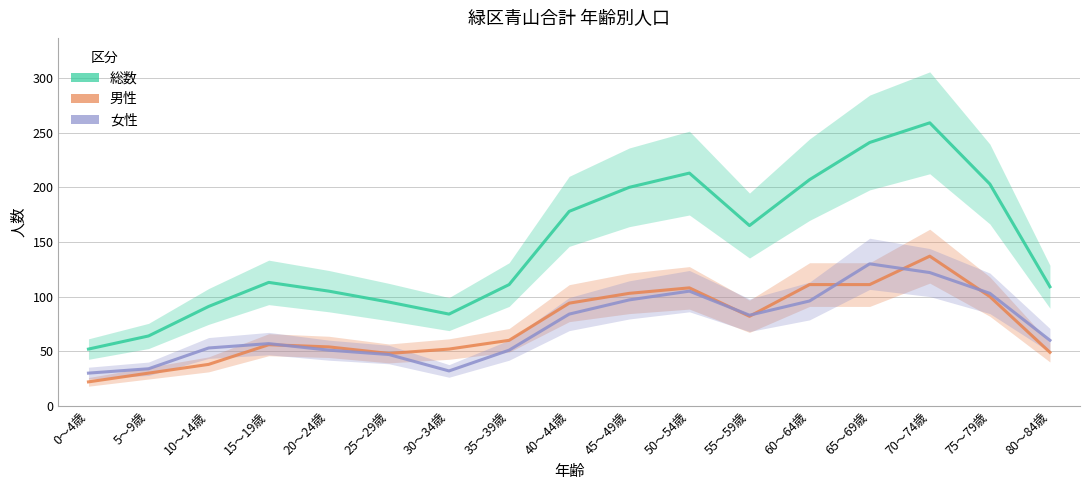

True or false: 総数 and 女性 intersect in this chart.

False